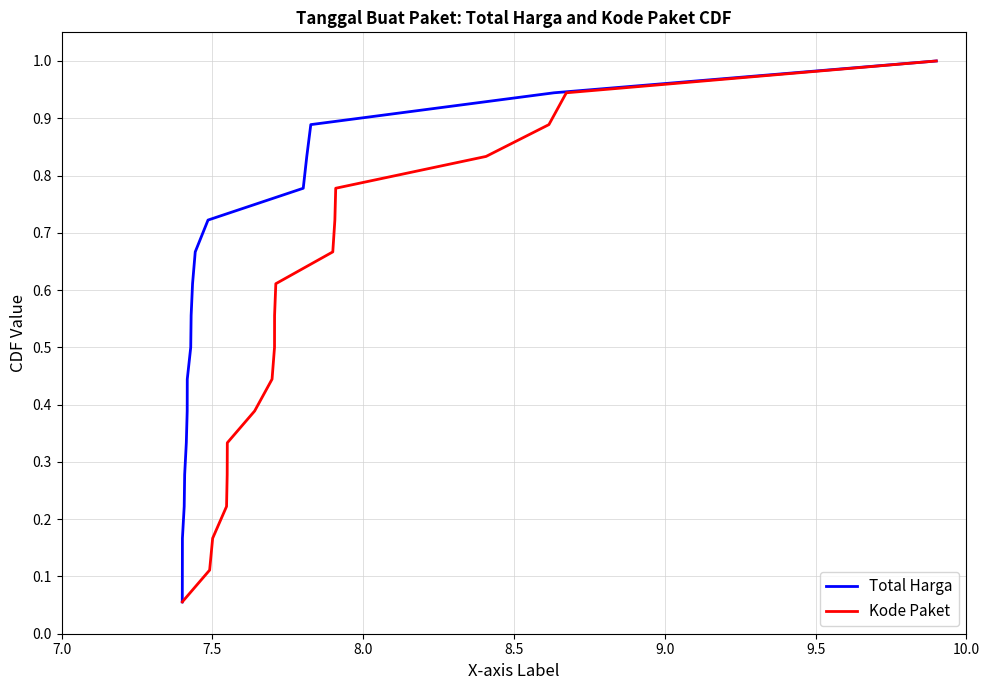

What is the maximum value for Total Harga?

1.0